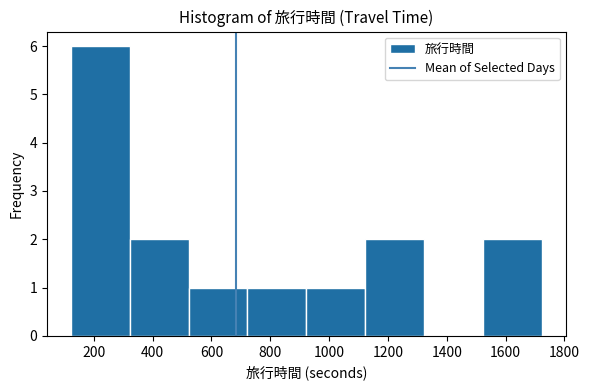

How tall is the bar that spans 320 to 520 on the x-axis? Neither the bar edges nor the heights are printed on the chart, so give them approximately, as read against the axes.

2